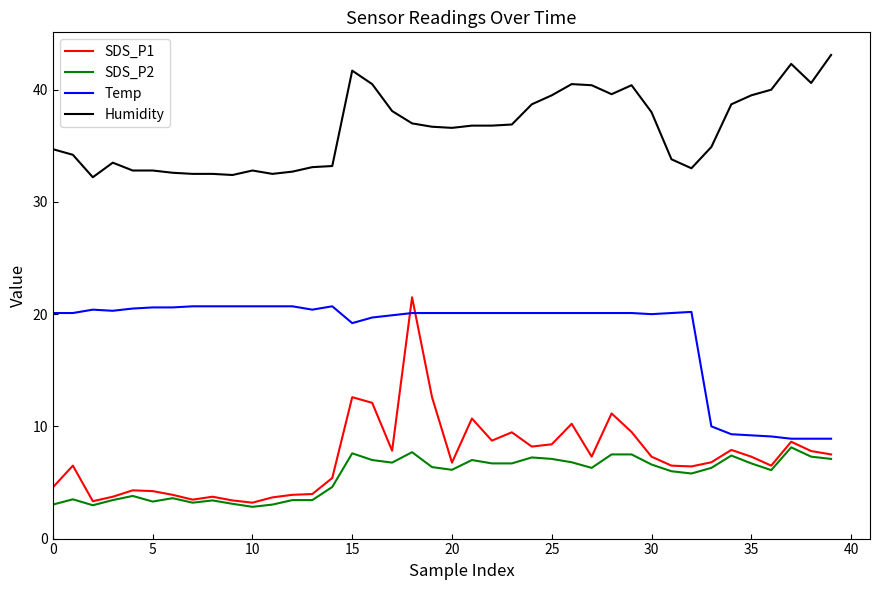

What is the maximum value for SDS_P1?

21.5